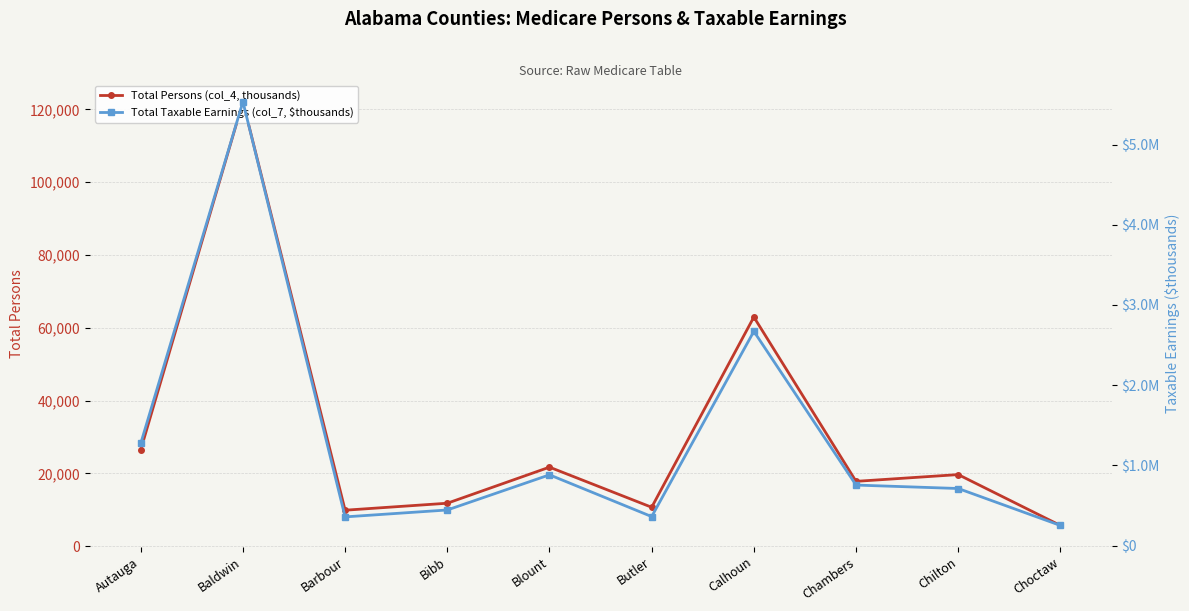

What is the total value across all series at Barbour?

366766